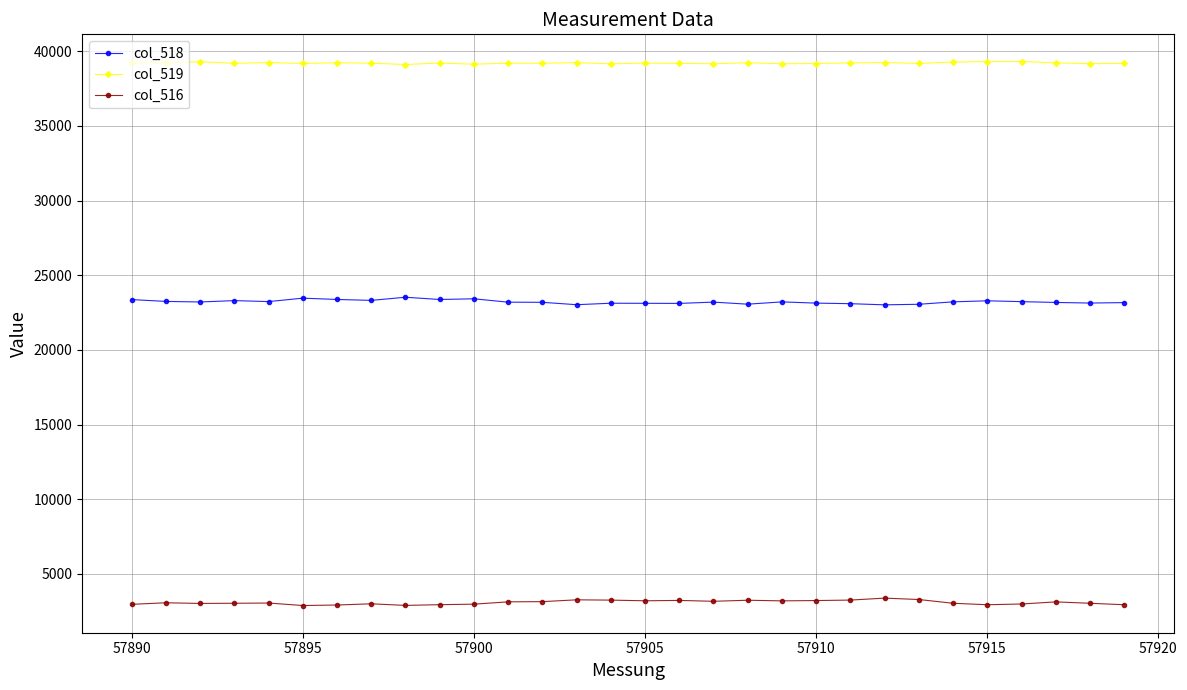

What is the value of the col_516 point at the 16th from the left?

3197